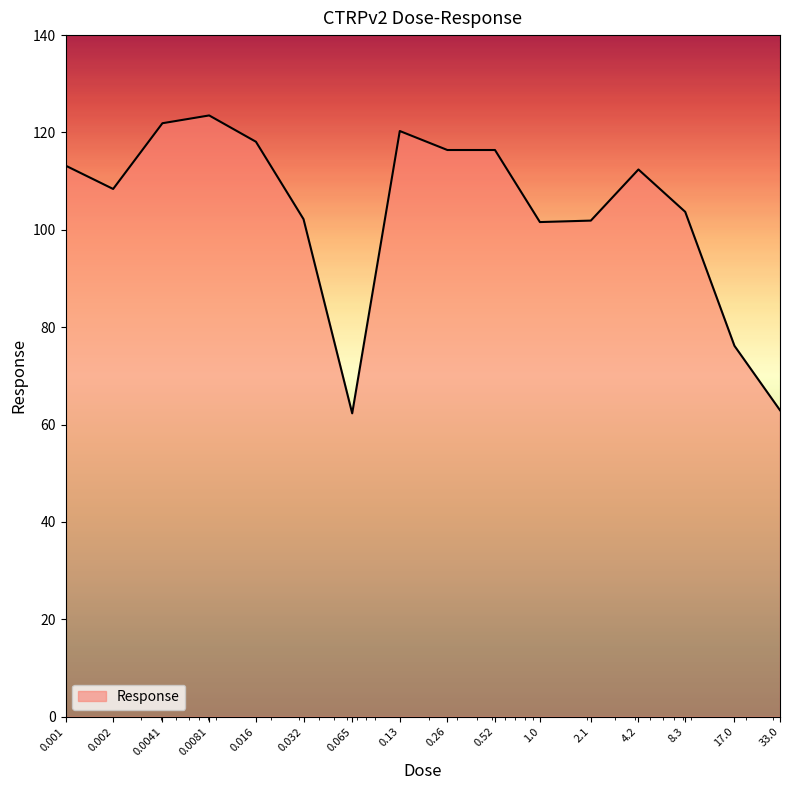

What is the difference between the maximum and minimum values?

61.2